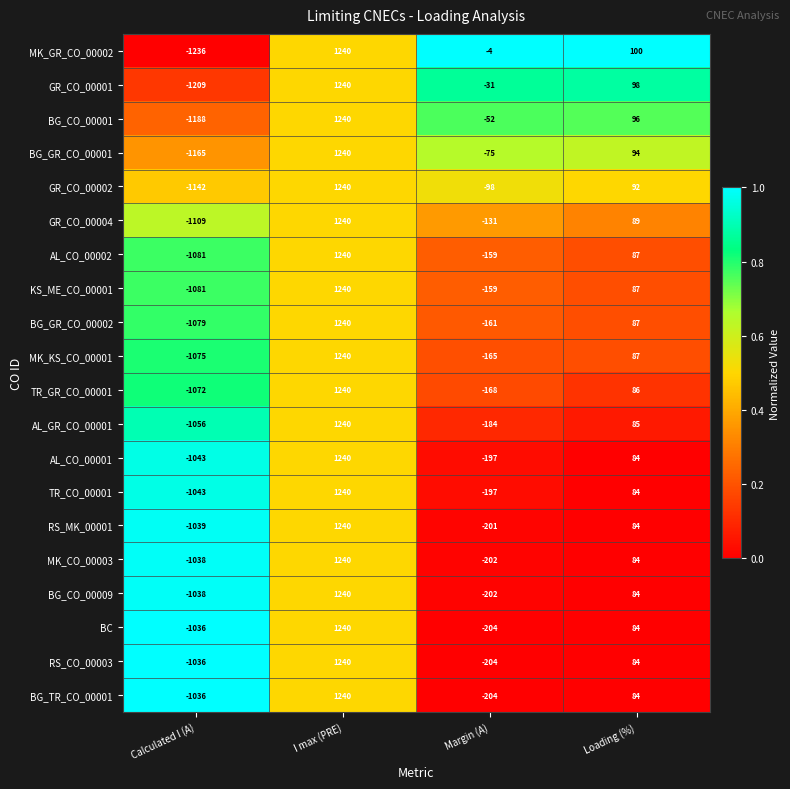

Which series changed the most between Calculated I (A) and I max (PRE)?

MK_GR_CO_00002